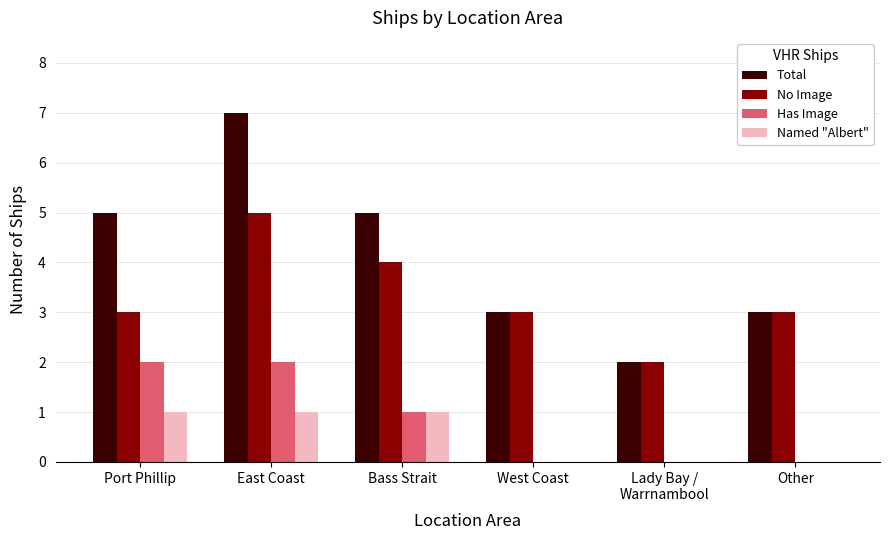

What is the average value of the No Image series?

3